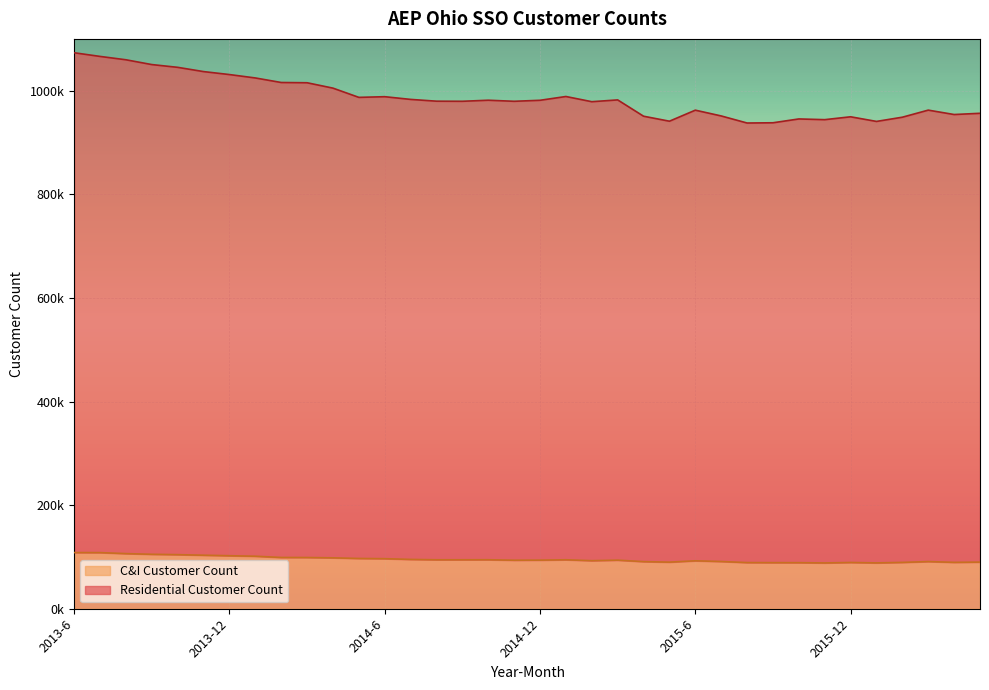

The Residential Customer Count series shows 203560 at 2015-11. True or false?

False